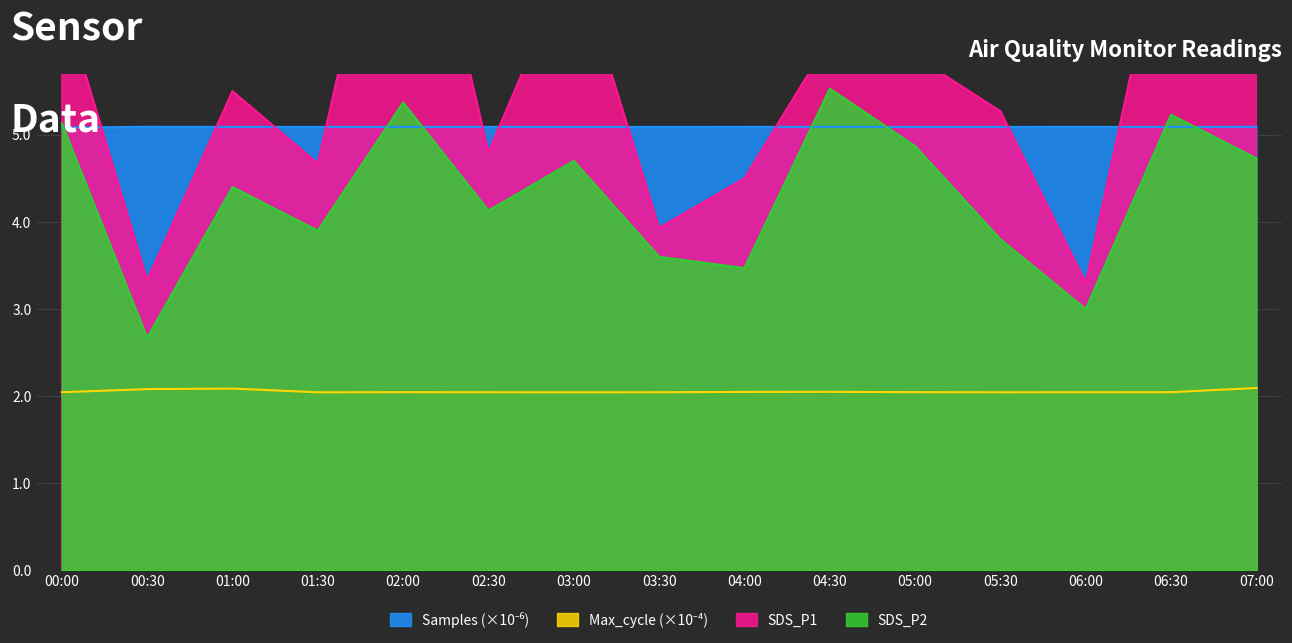

Reading left to right, extract all data points from this chart.

Samples: 5.1	5.1	5.1	5.1	5.1	5.1	5.1	5.1	5.1	5.1	5.1	5.1	5.1	5.1	5.1
SDS_P1: 6.6	3.3	5.5	4.7	9.0	4.8	7.1	3.9	4.5	6.1	5.9	5.3	3.3	7.8	6.8
SDS_P2: 5.1	2.7	4.4	3.9	5.4	4.1	4.7	3.6	3.5	5.5	4.9	3.8	3.0	5.2	4.7
Max_cycle: 2.0	2.1	2.1	2.0	2.0	2.0	2.0	2.0	2.0	2.0	2.0	2.0	2.0	2.0	2.1